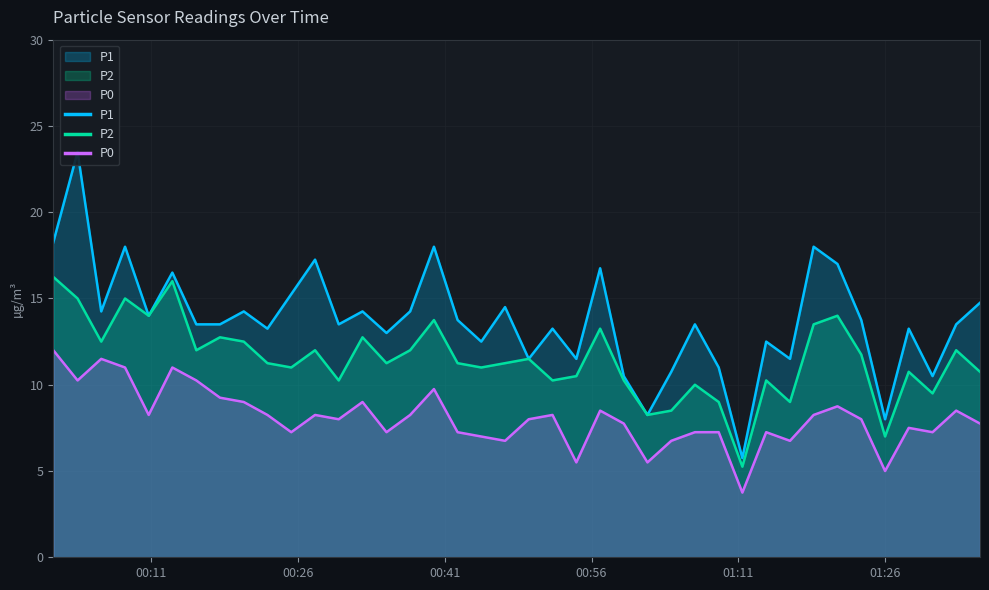

Reading left to right, transcribe all the data shown in this chart.

P1: 18.2	23.5	14.2	18.0	14.0	16.5	13.5	13.5	14.2	13.2	15.2	17.2	13.5	14.2	13.0	14.2	18.0	13.8	12.5	14.5	11.5	13.2	11.5	16.8	10.5	8.2	10.8	13.5	11.0	5.8	12.5	11.5	18.0	17.0	13.8	8.0	13.2	10.5	13.5	14.8
P2: 16.2	15.0	12.5	15.0	14.0	16.0	12.0	12.8	12.5	11.2	11.0	12.0	10.2	12.8	11.2	12.0	13.8	11.2	11.0	11.2	11.5	10.2	10.5	13.2	10.2	8.2	8.5	10.0	9.0	5.2	10.2	9.0	13.5	14.0	11.8	7.0	10.8	9.5	12.0	10.8
P0: 12.0	10.2	11.5	11.0	8.2	11.0	10.2	9.2	9.0	8.2	7.2	8.2	8.0	9.0	7.2	8.2	9.8	7.2	7.0	6.8	8.0	8.2	5.5	8.5	7.8	5.5	6.8	7.2	7.2	3.8	7.2	6.8	8.2	8.8	8.0	5.0	7.5	7.2	8.5	7.8